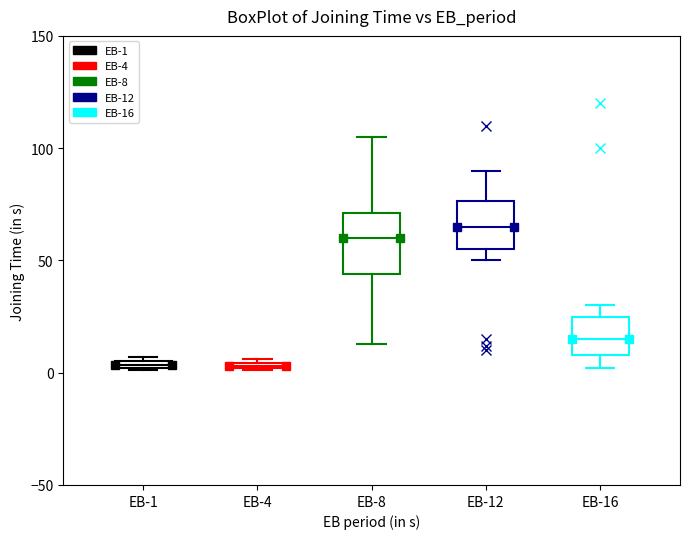

Which box has the highest median line?

EB-12